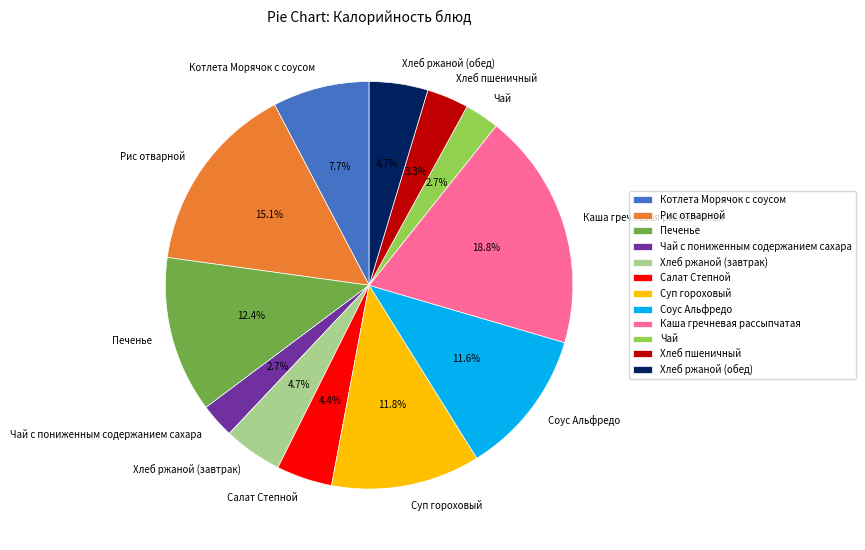

How much of the chart is everything except Печенье?

87.6%